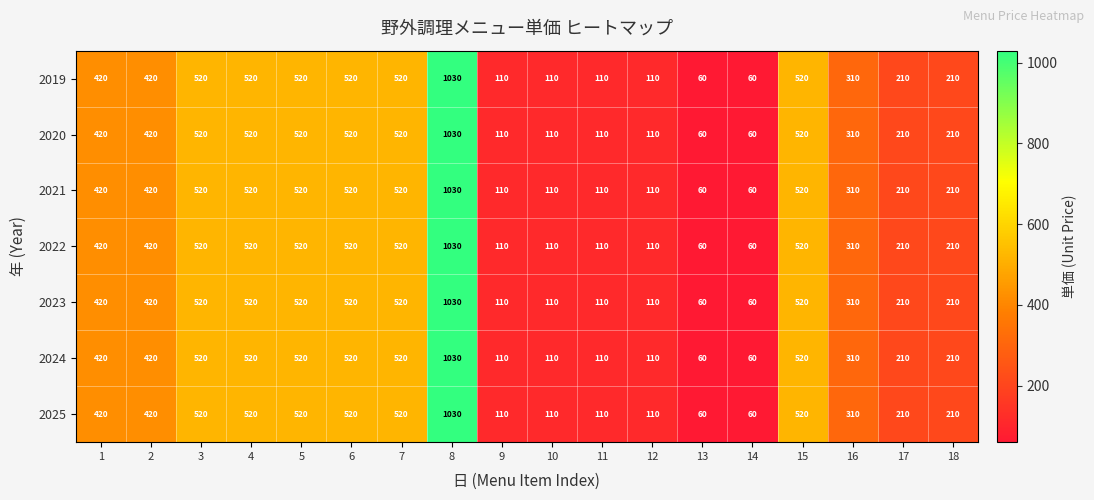

At which label does 2021 reach its peak?

8